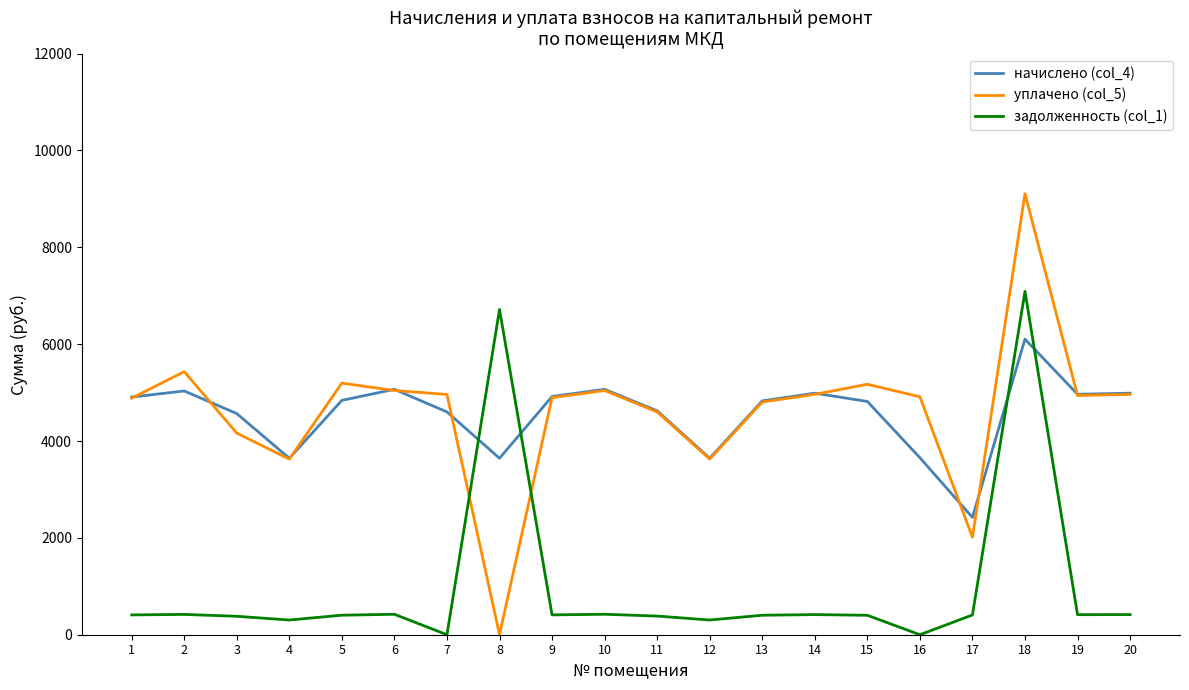

What is the highest value of the задолженность (col_1) series?

7090.6